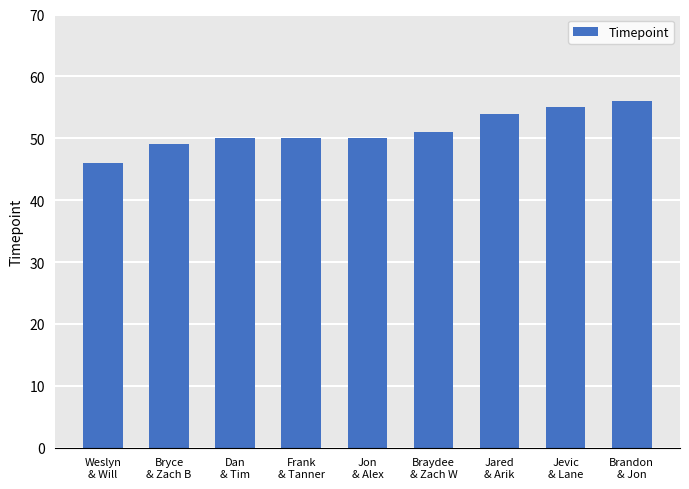

What position from the right is Weslyn
& Will?

9